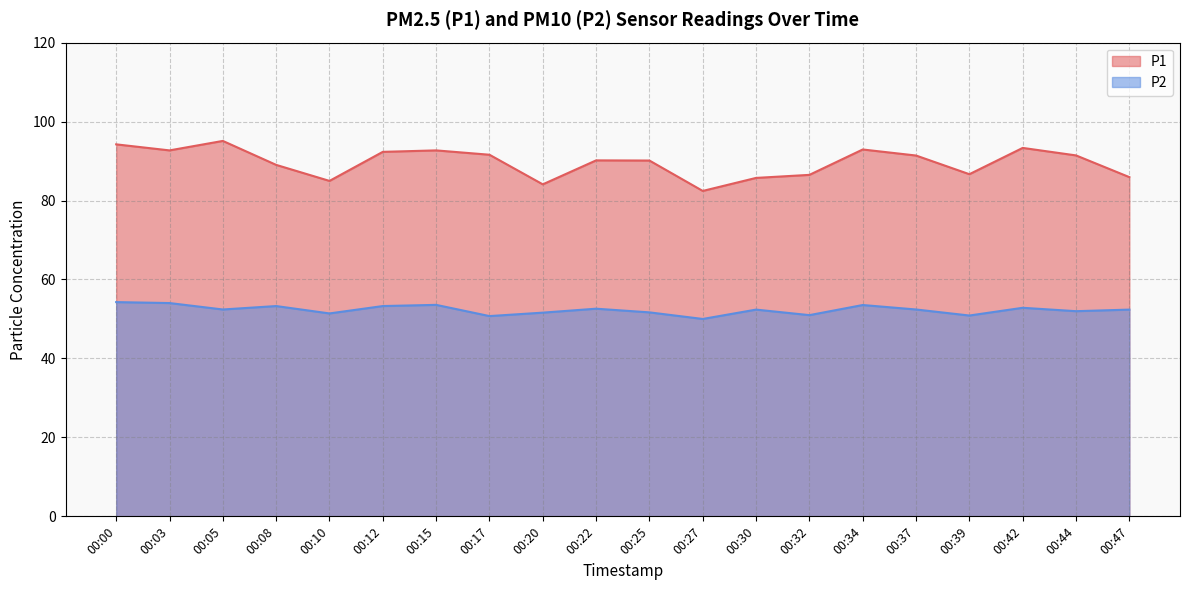

Is the value of P1 at 00:15 greater than the value of P2 at 00:15?

Yes